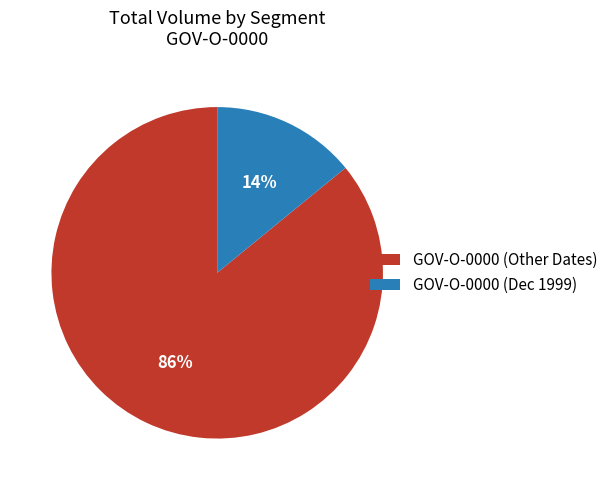

What is the smallest slice in the pie chart?

GOV-O-0000 (Dec 1999)